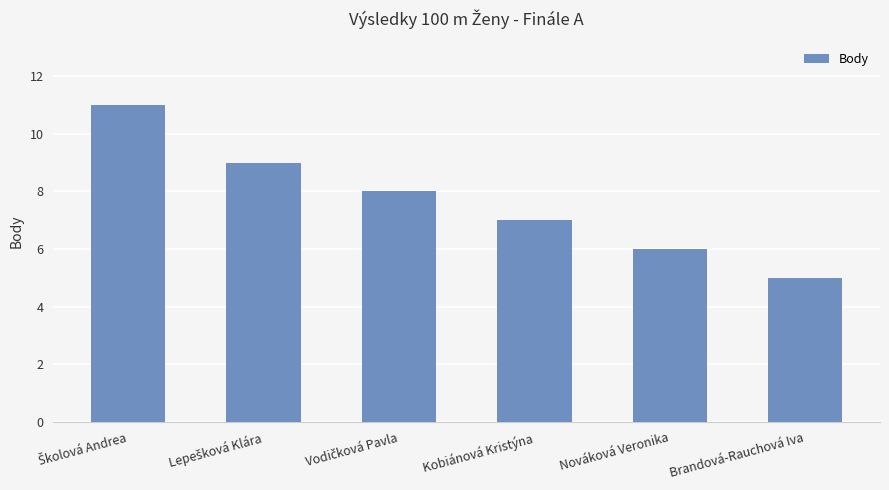

Reading right to left, what are all the values shown in this chart?

5	6	7	8	9	11